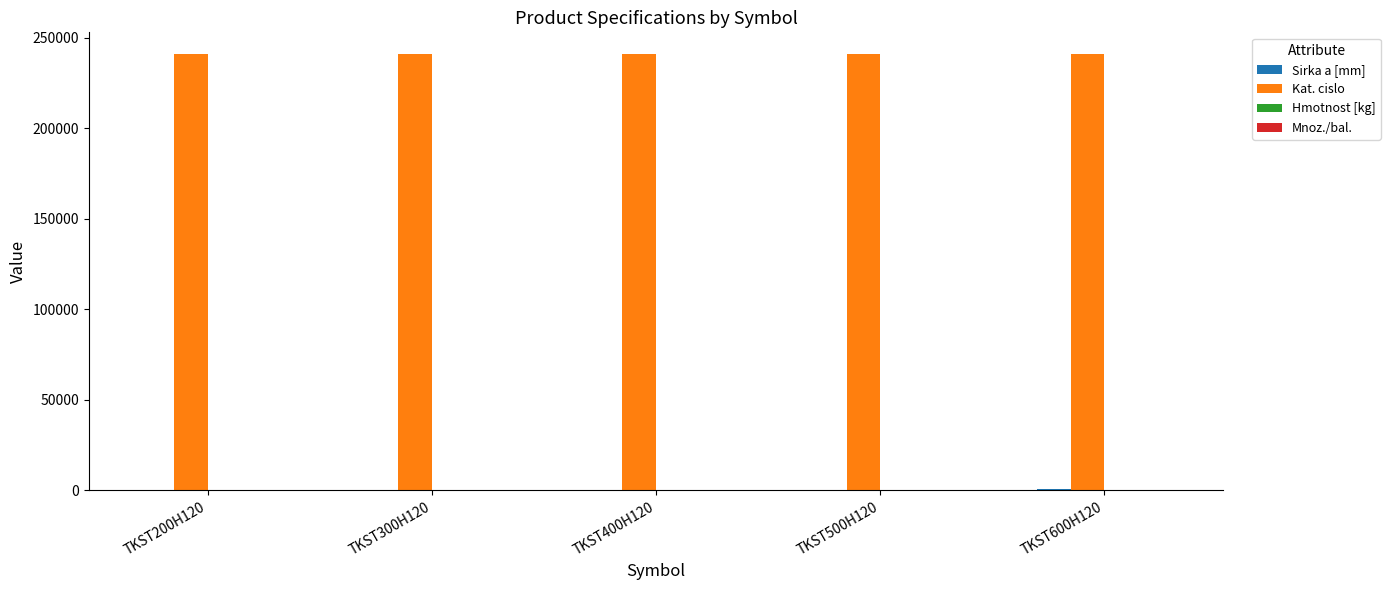

What is the greatest value displayed?

240963.0